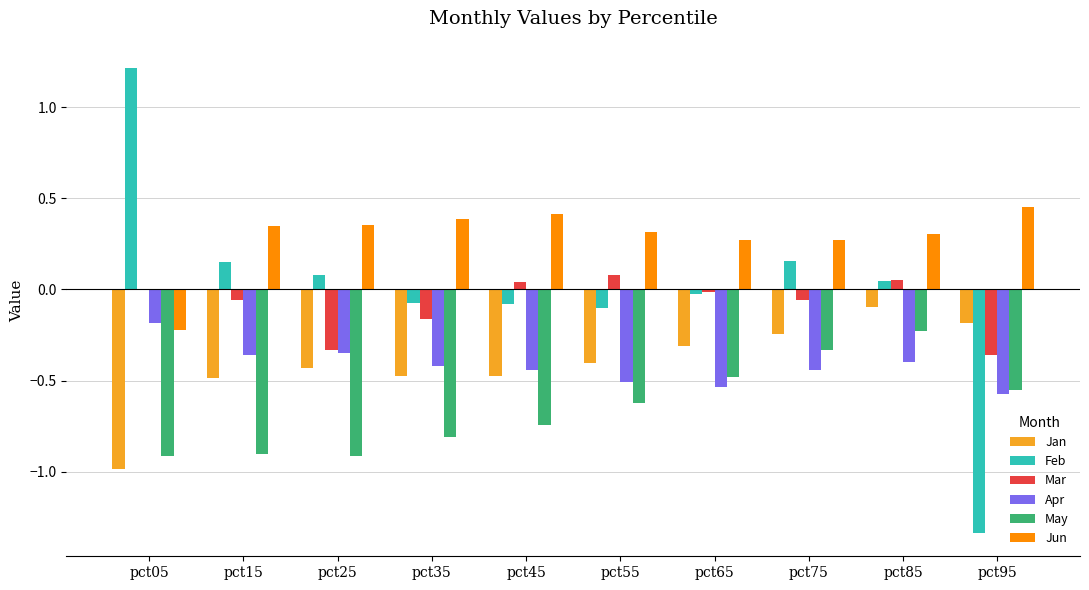

Which category has the highest value in the Apr series?

pct05